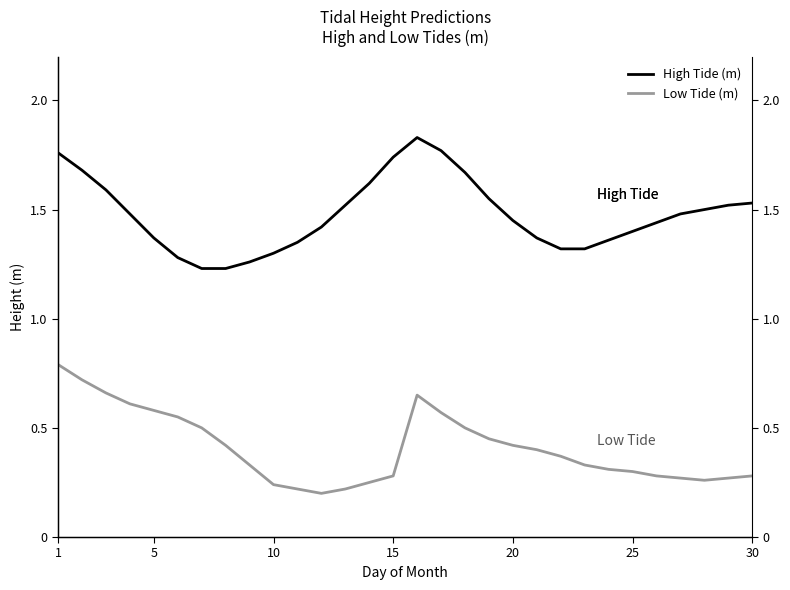

How many High Tide (m) values are between 1 and 2?

30